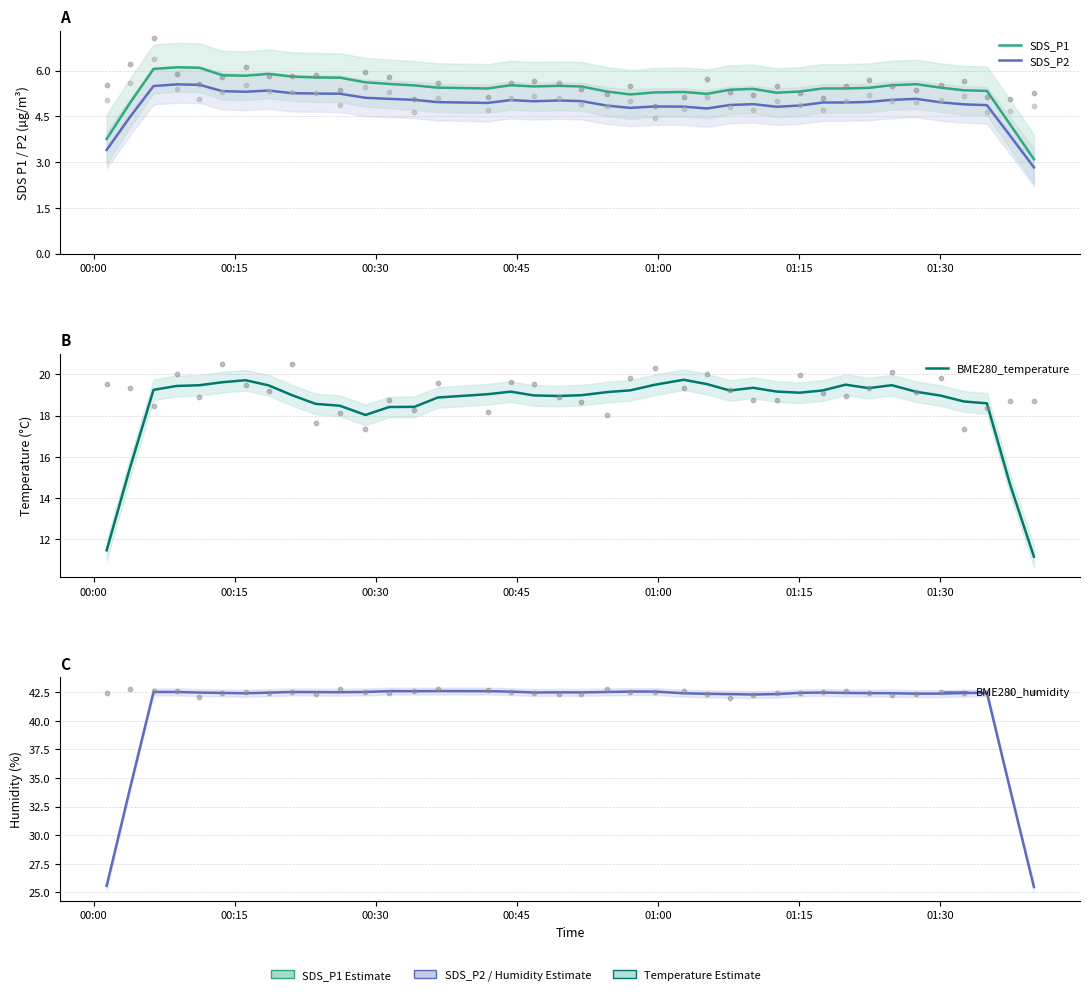

At which category is the sum across all series the highest?

00:45